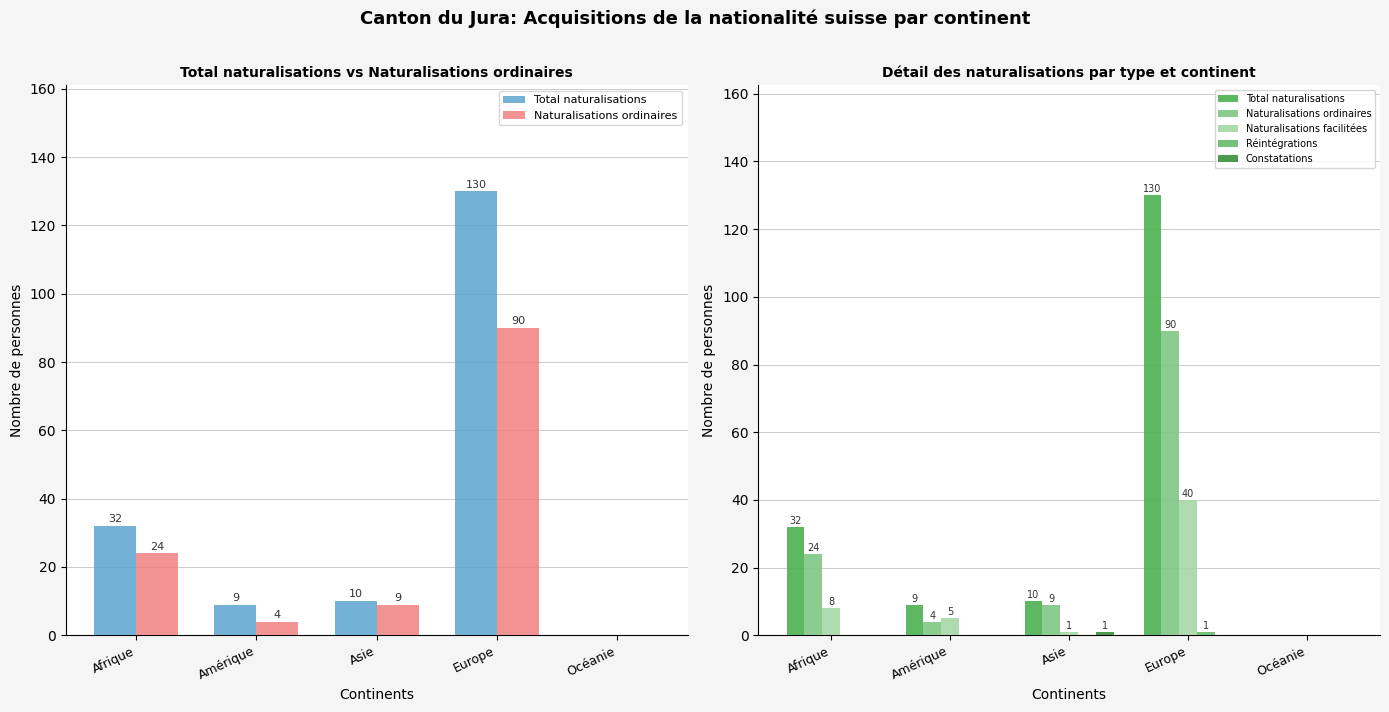

What is the difference between the highest and lowest values at Europe?

130